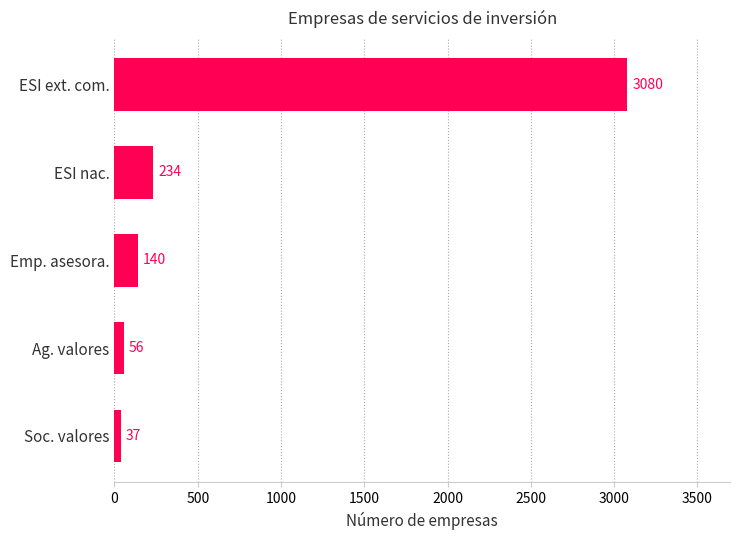

Which label corresponds to the largest value in the chart?

ESI ext. com.